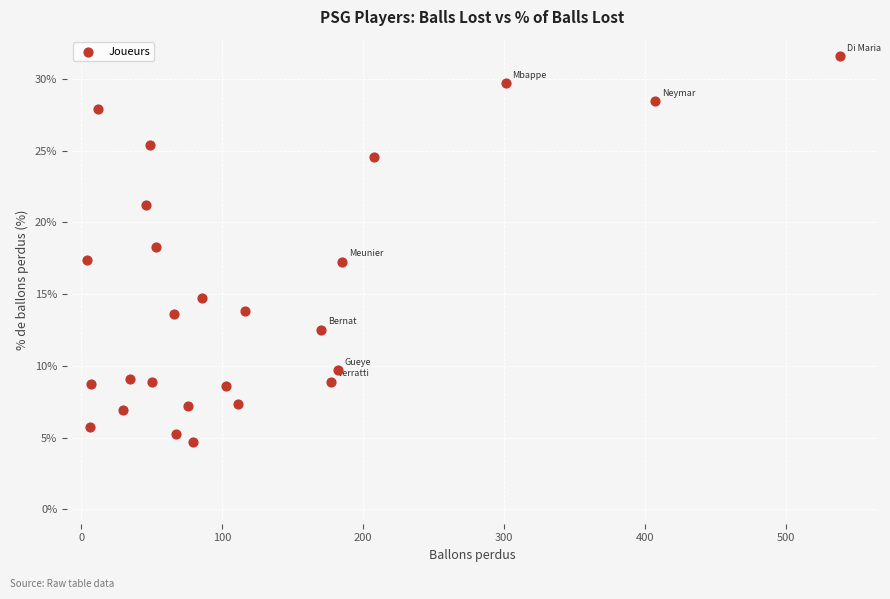

What is the range of Y values (max minus min)?

26.9